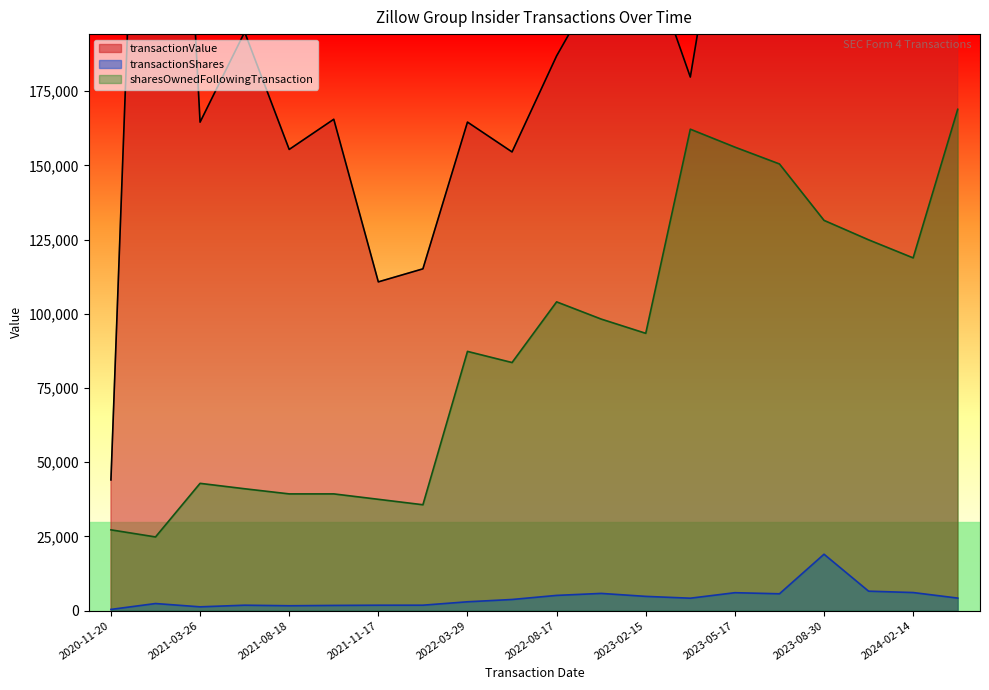

What is the sum of the sharesOwnedFollowingTransaction values at 2024-02-14 and 2020-11-20?

146025